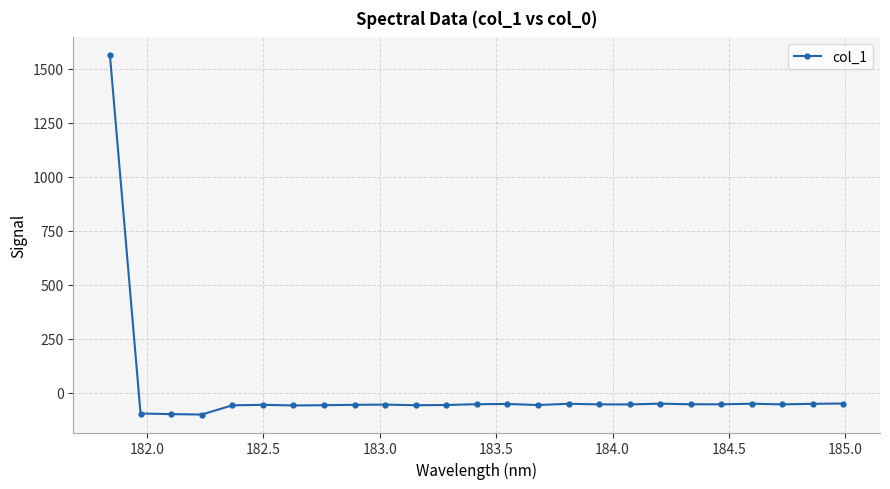

Does the chart have visible grid lines?

Yes